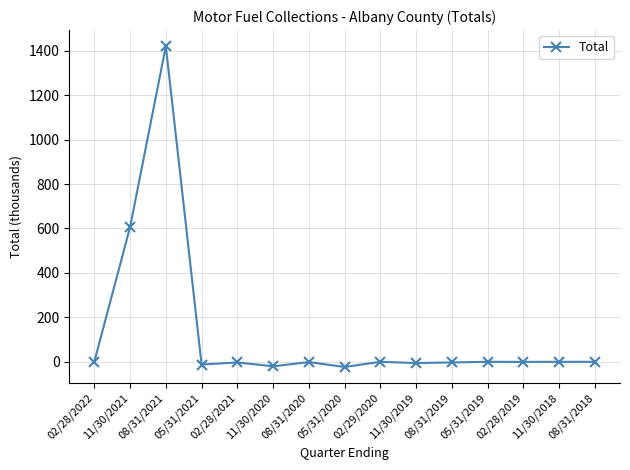

Which category has the highest value across all series?

08/31/2021